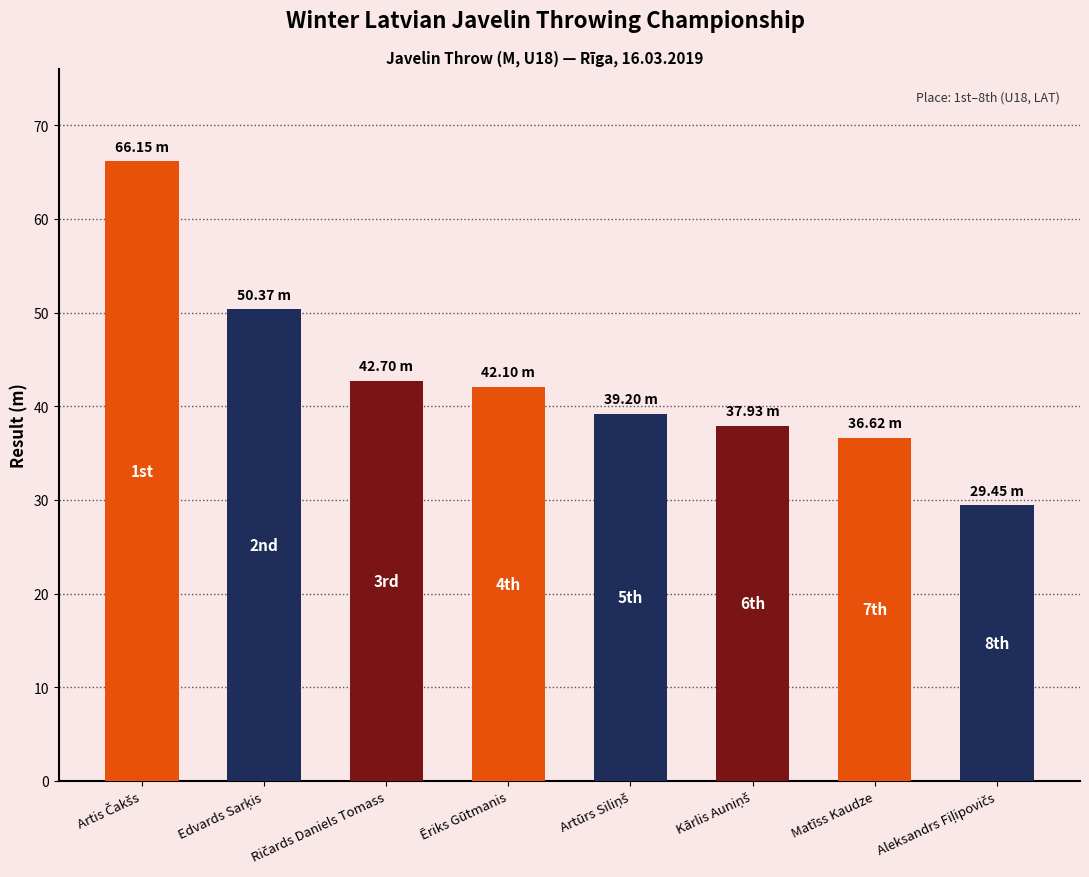

List the labels in order of value, smallest first.

Aleksandrs Fiļipovičs, Matīss Kaudze, Kārlis Auniņš, Artūrs Siliņš, Ēriks Gūtmanis, Ričards Daniels Tomass, Edvards Sarķis, Artis Čakšs